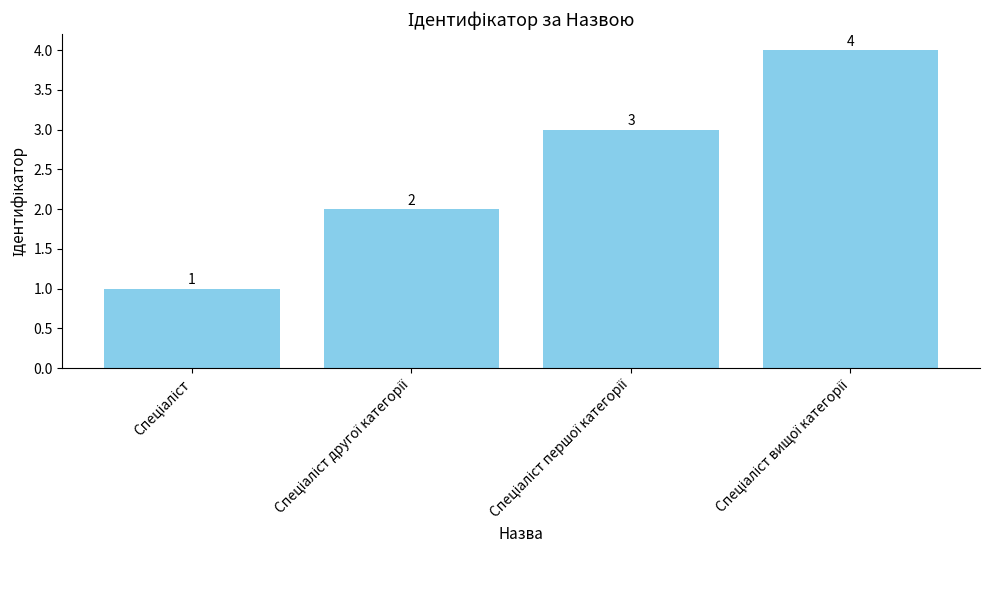

What is the greatest value displayed?

4